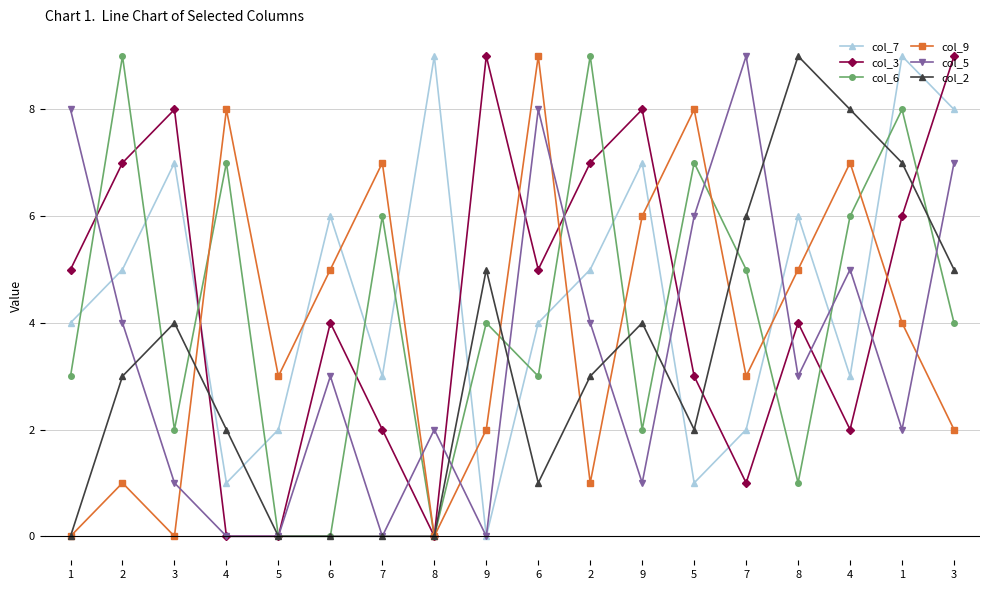

True or false: col_2 has a value of 6 at 7.

True